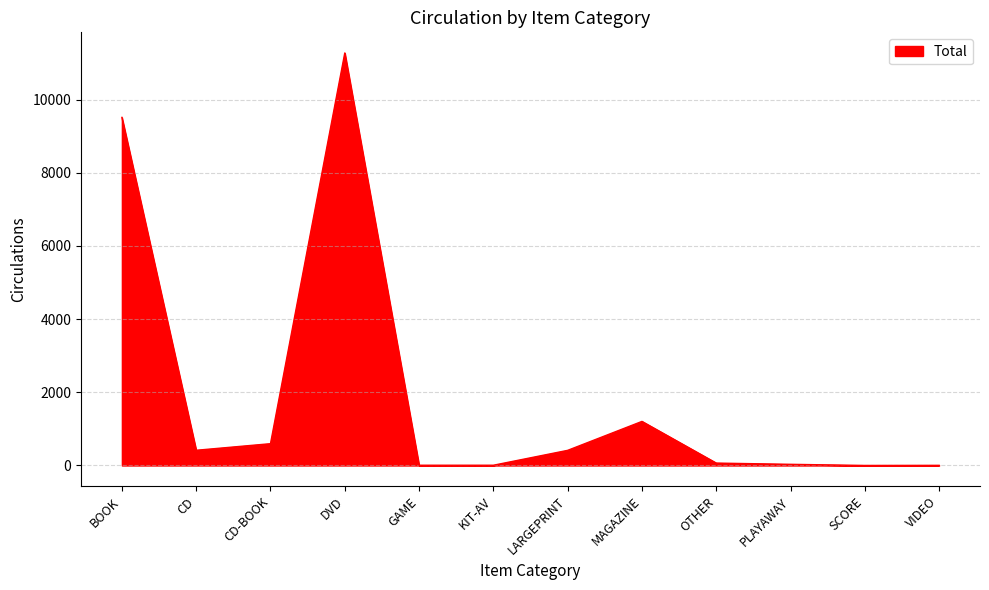

What is the sum of the values at DVD and SCORE?

11277